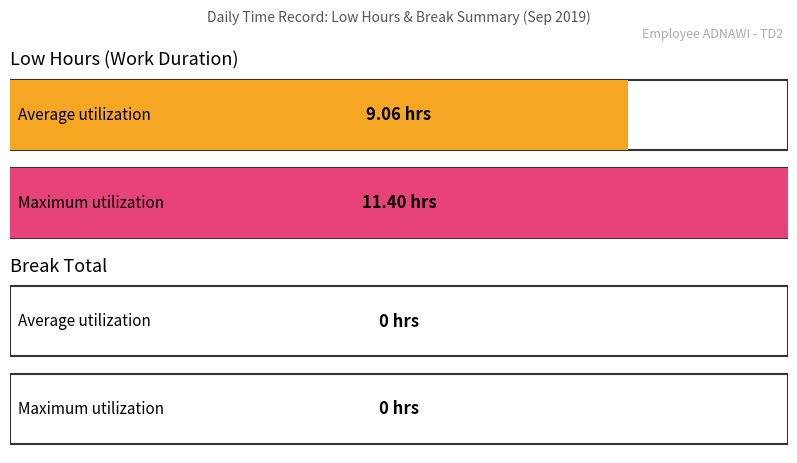

Is it true that the value at 7 is 3.5?

False